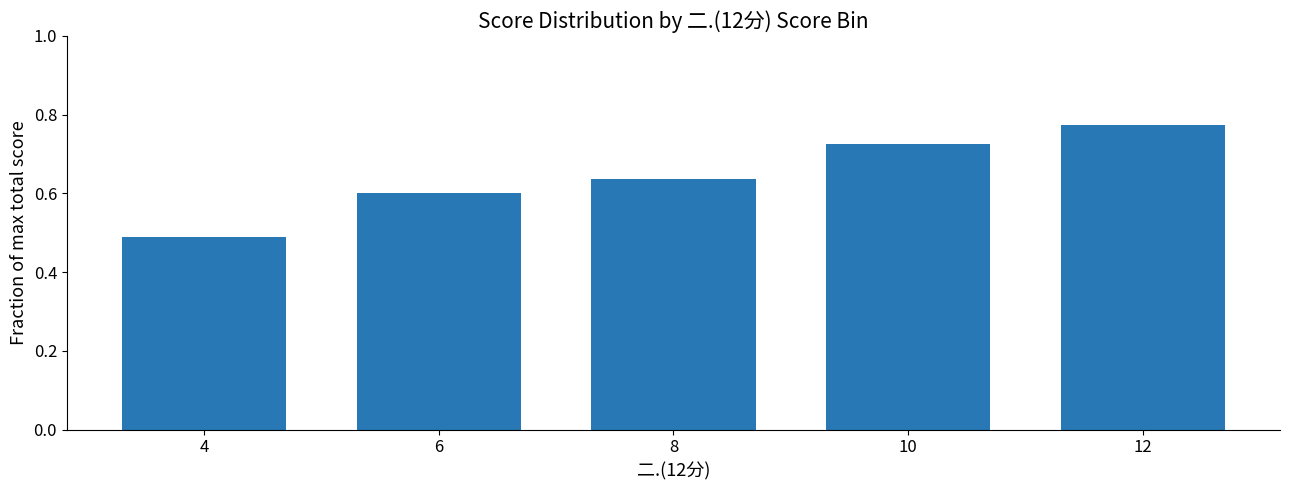

Which has a higher value, 4 or 12?

12